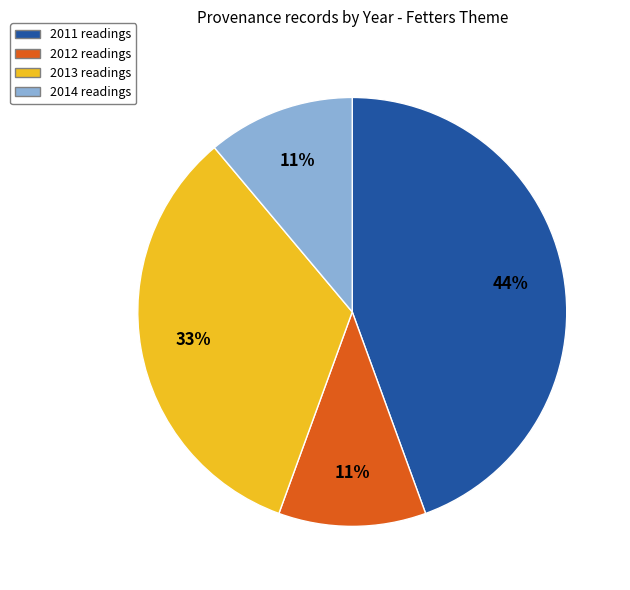

Does any single category account for the majority?

No